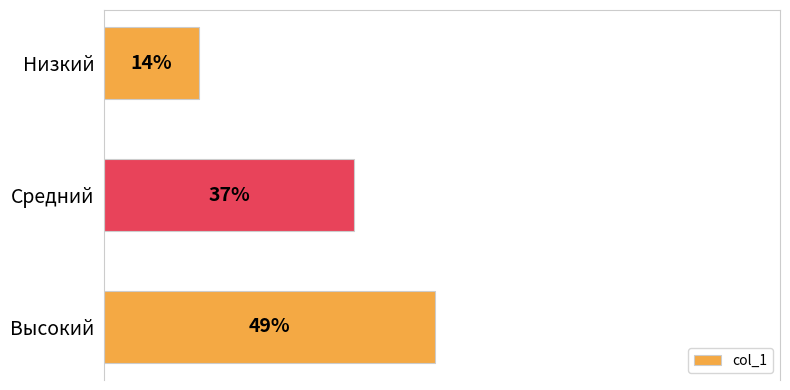

What is the smallest value displayed?

0.1